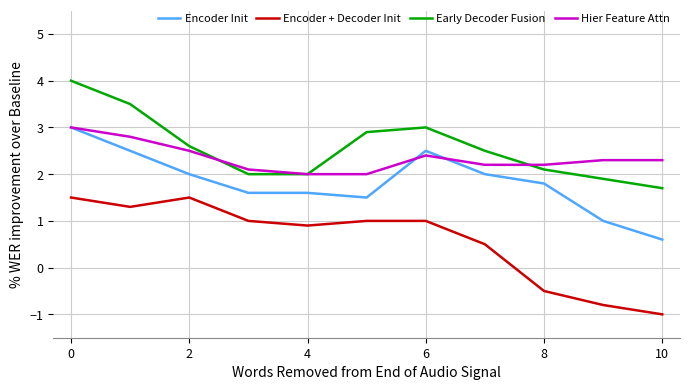

True or false: Encoder + Decoder Init and Early Decoder Fusion cross at least once.

False